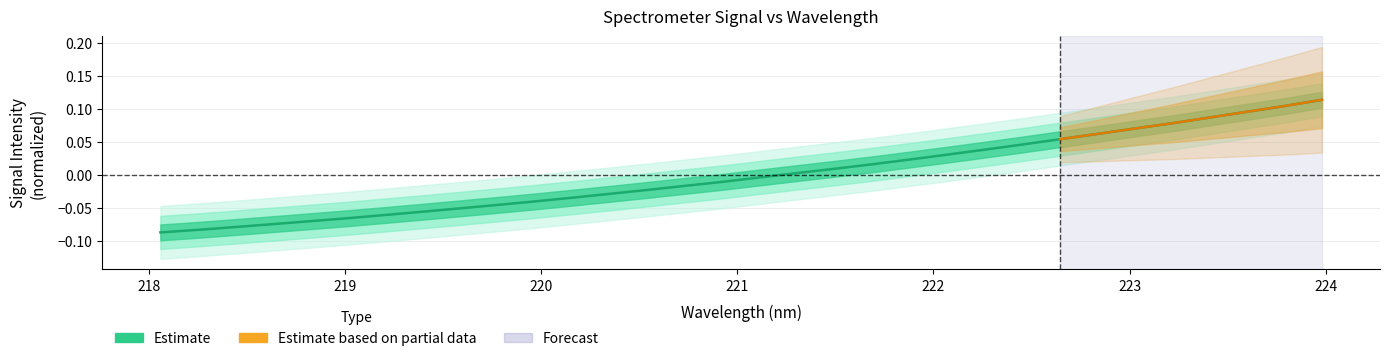

How many data points are above 0?

15